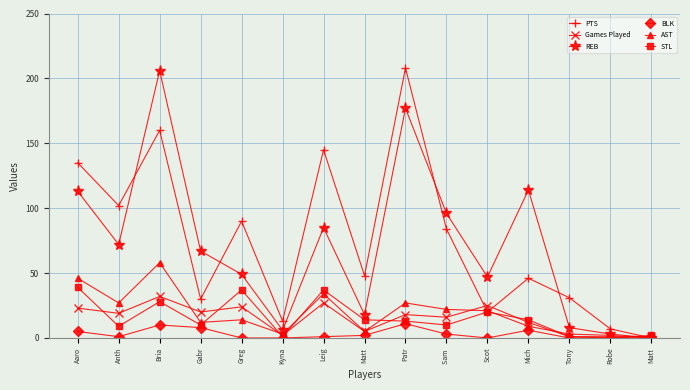

List the labels in order of Games Played value, smallest first.

Tony, Robe, Matt, Kyna, Matt, Mich, Sam , Patr, Anth, Gabr, Aaro, Greg, Scot, Leig, Bria